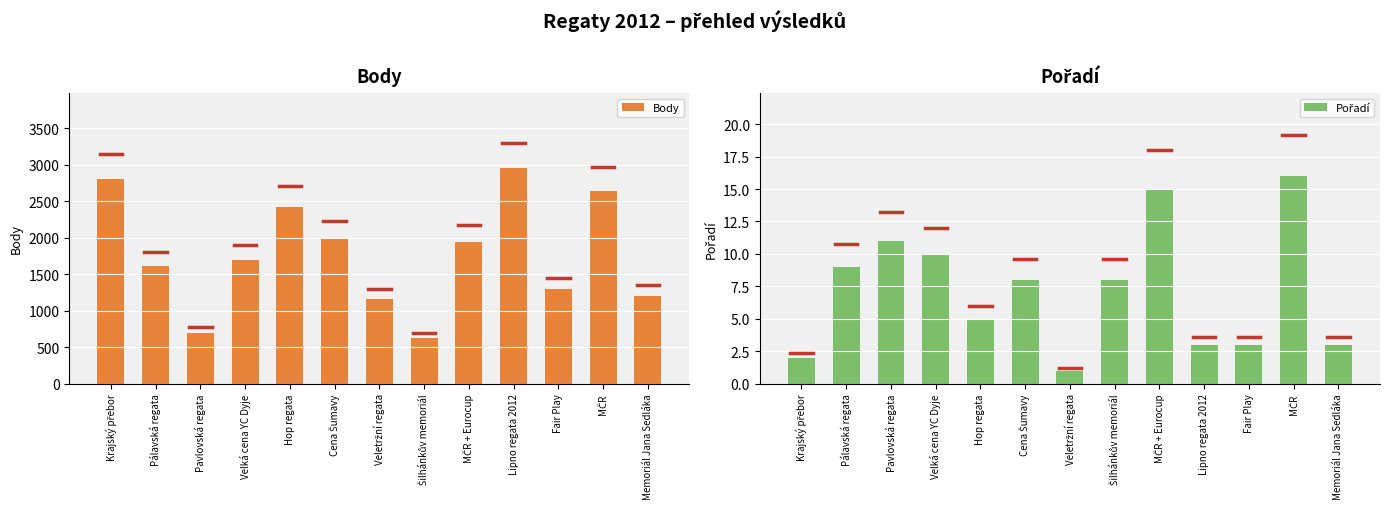

The value of Body at Lipno regata 2012 is 2951. True or false?

True